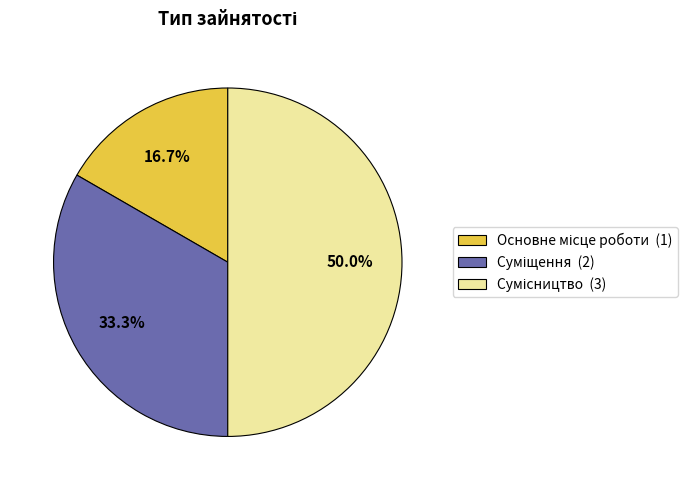

How many segments does this pie chart have?

3